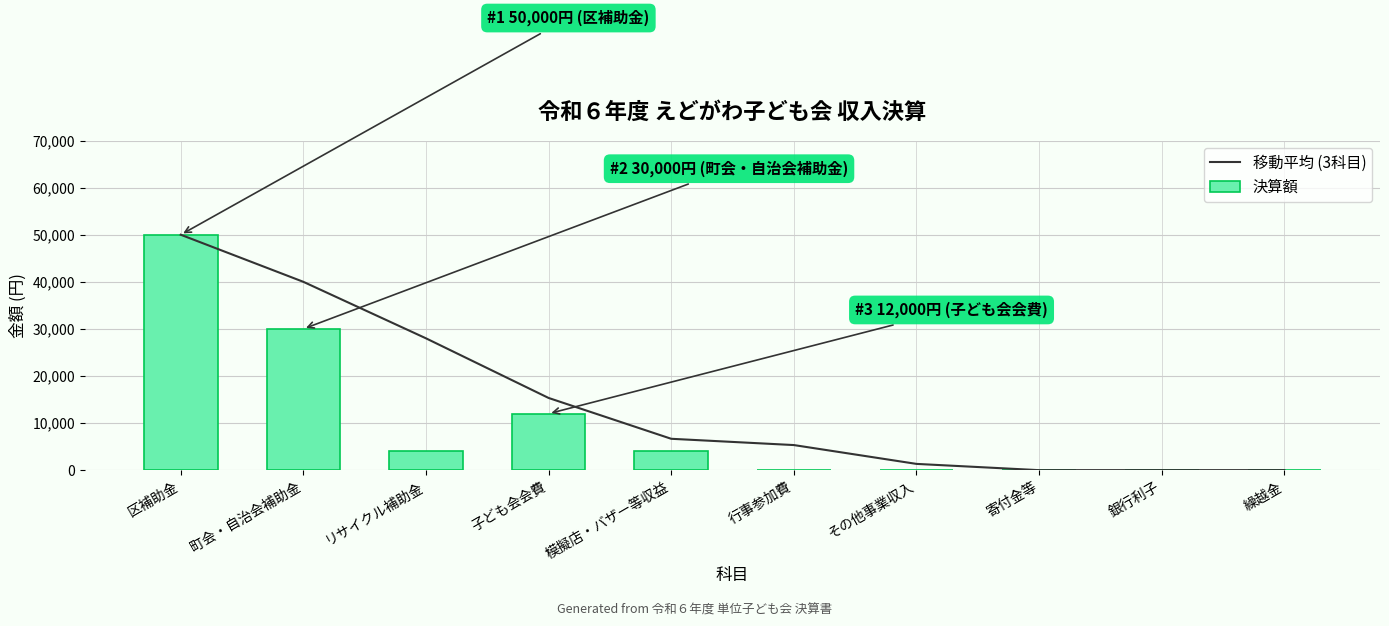

Rank the categories by 移動平均 (3科目) value from highest to lowest.

区補助金, 町会・自治会補助金, リサイクル補助金, 子ども会会費, 模擬店・バザー等収益, 行事参加費, その他事業収入, 銀行利子, 繰越金, 寄付金等